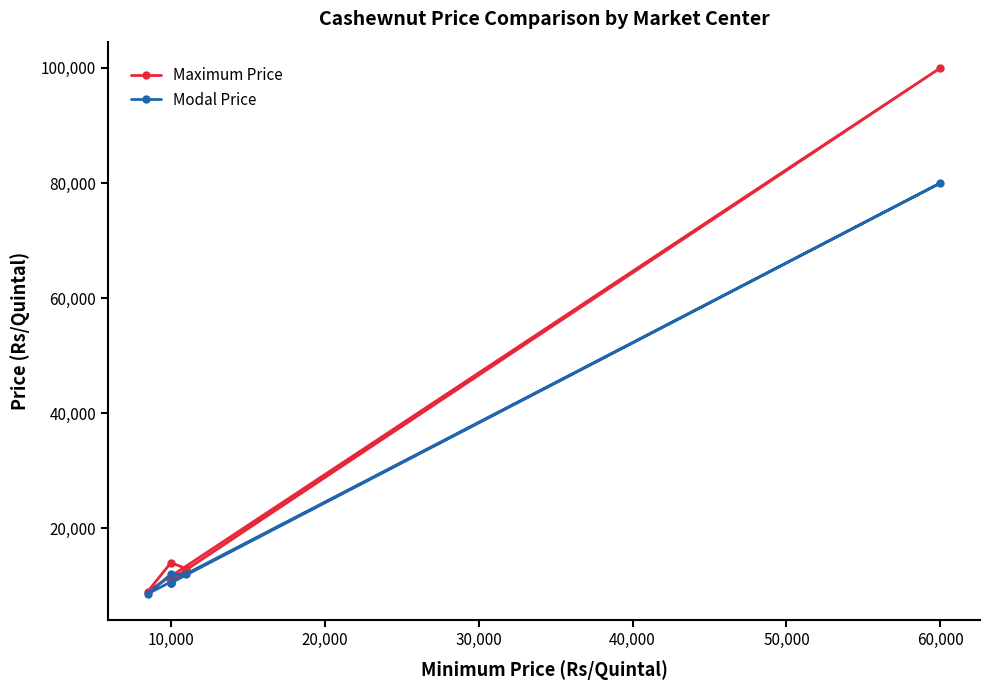

True or false: Maximum Price and Modal Price cross at least once.

False